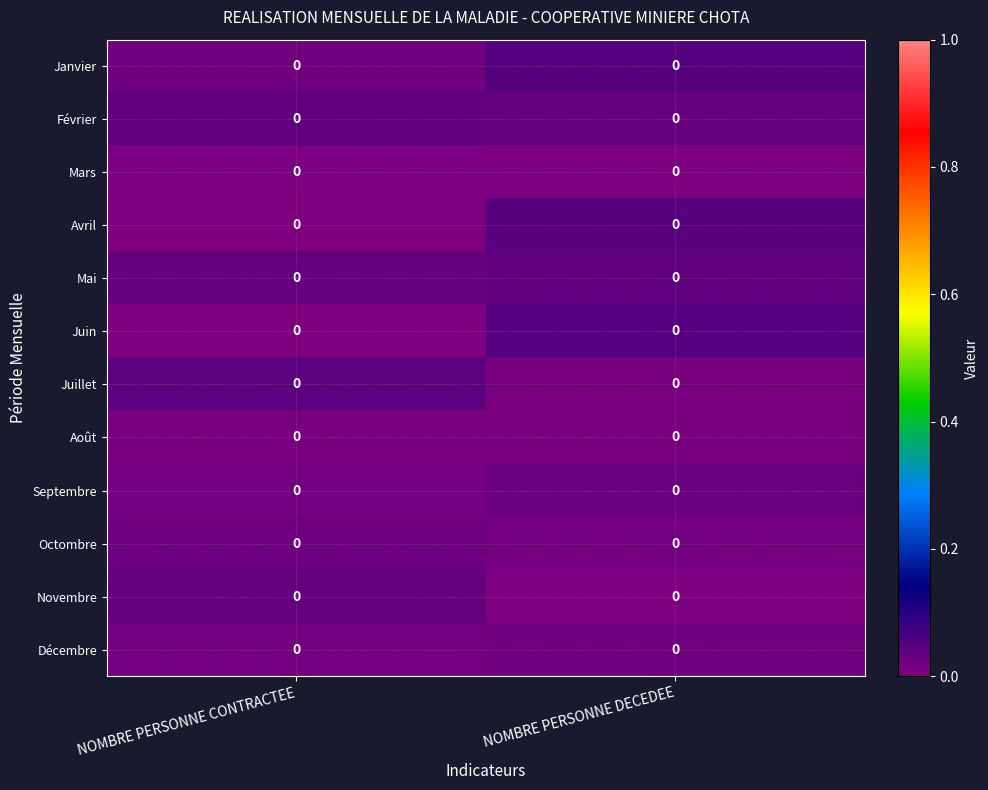

Is the value of Mars at NOMBRE PERSONNE CONTRACTEE greater than the value of Septembre at NOMBRE PERSONNE DECEDEE?

No